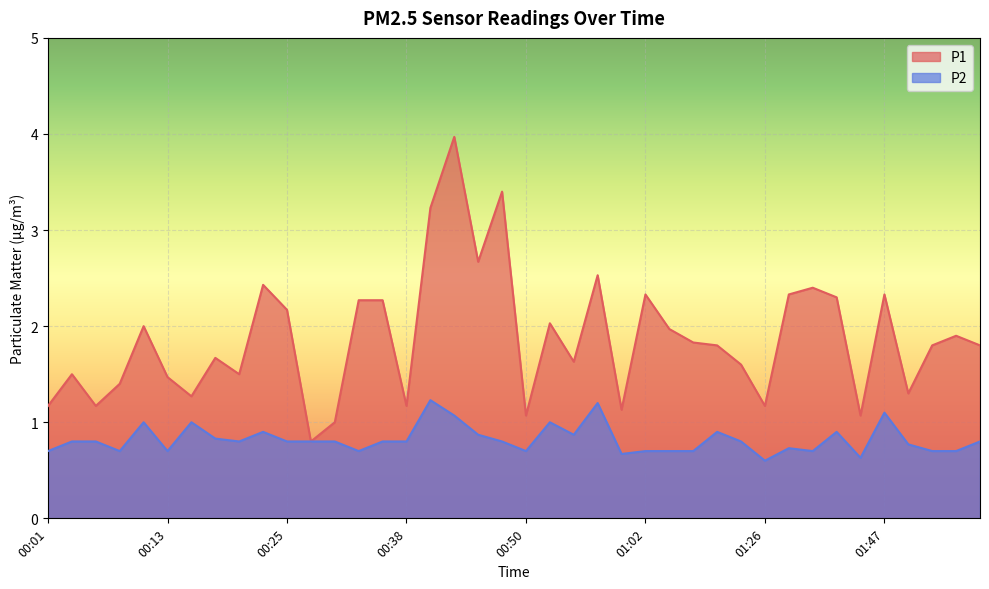

True or false: P1 and P2 cross at least once.

False